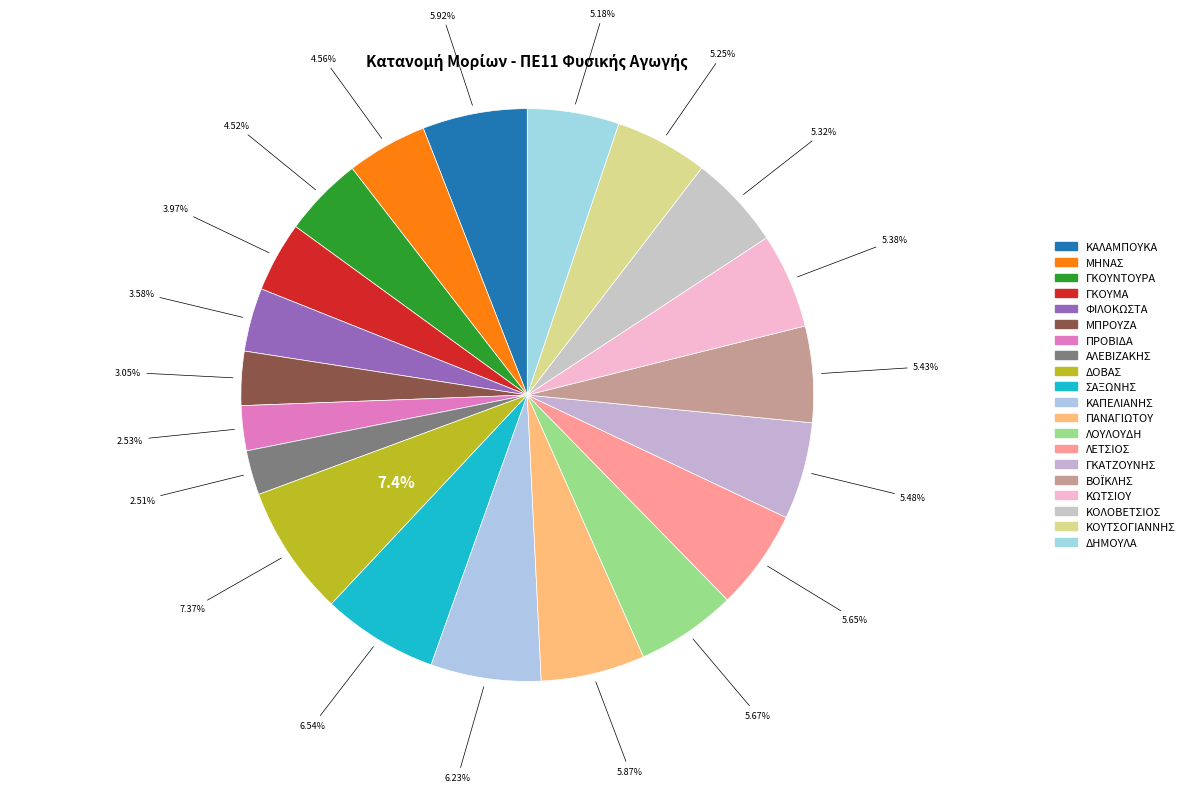

Count the number of slices in the pie.

20